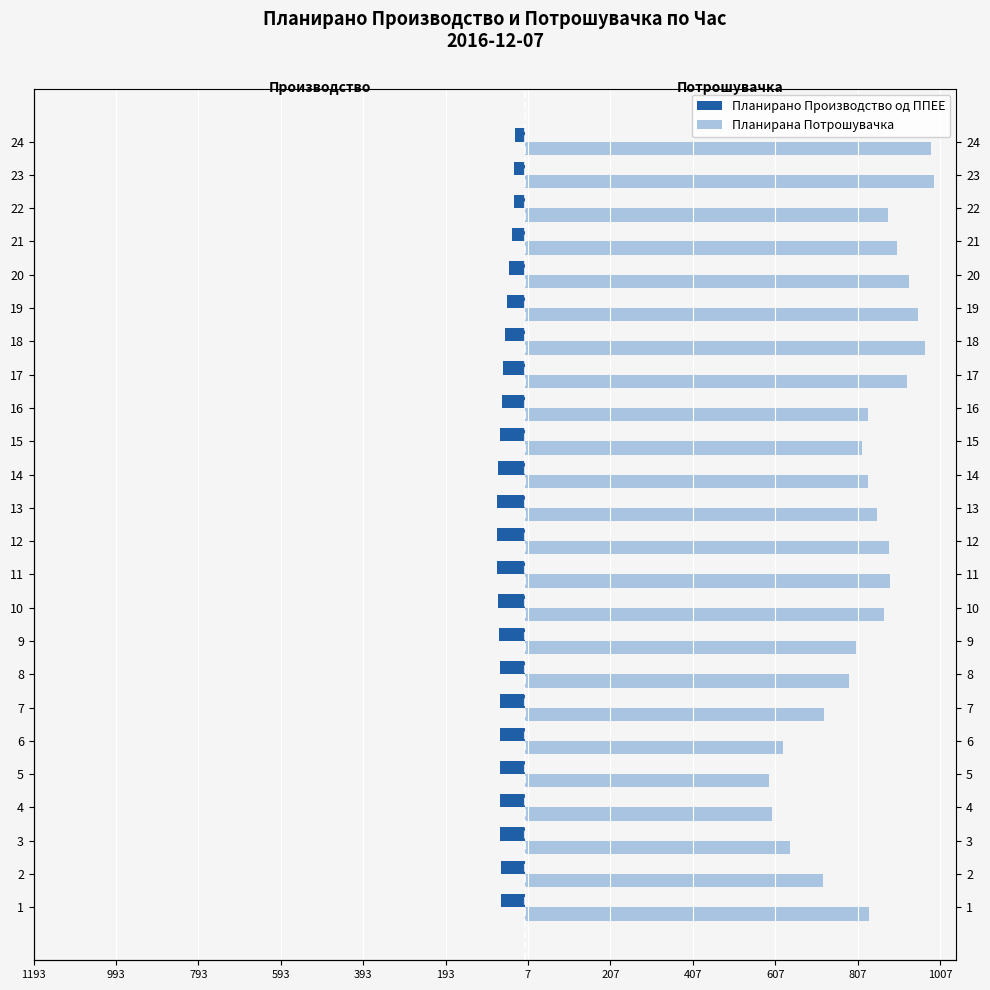

What is the maximum value shown in the chart?

993.6